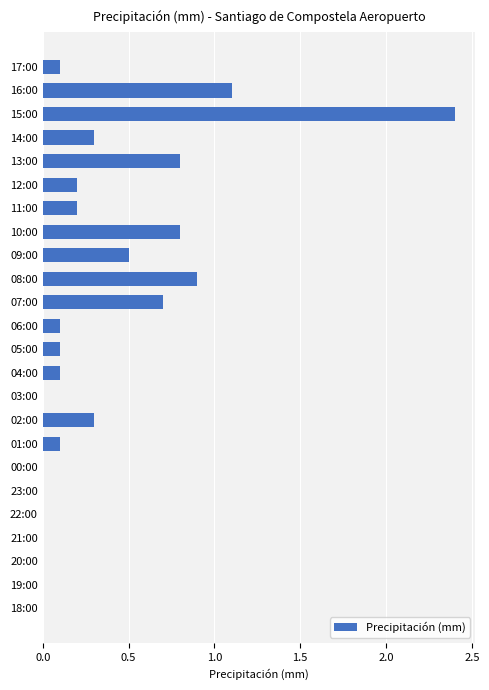

Count the number of data series in this chart.

1